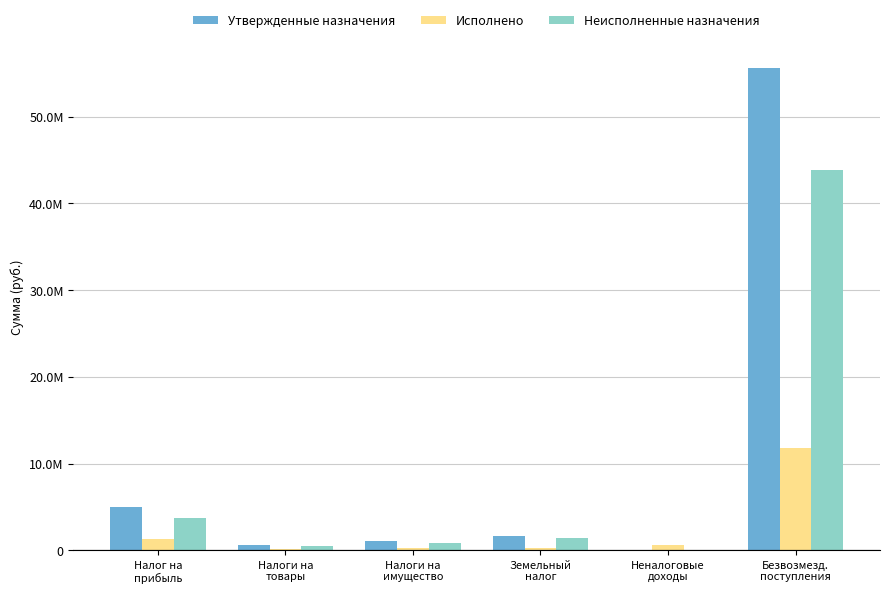

What are all the series names shown in the legend?

Утвержденные назначения, Исполнено, Неисполненные назначения